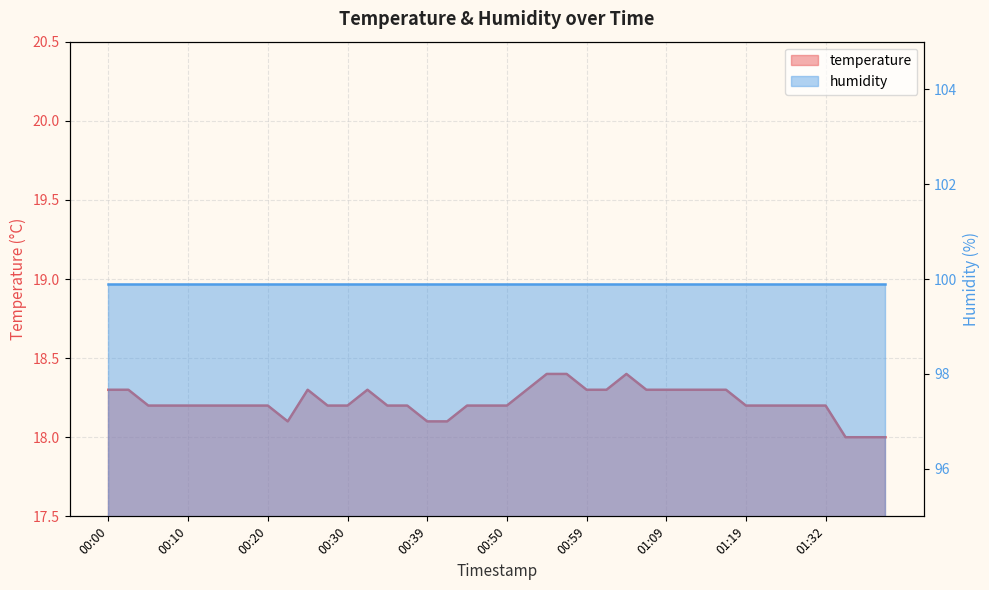

What is the difference between the second highest and minimum values?

0.4